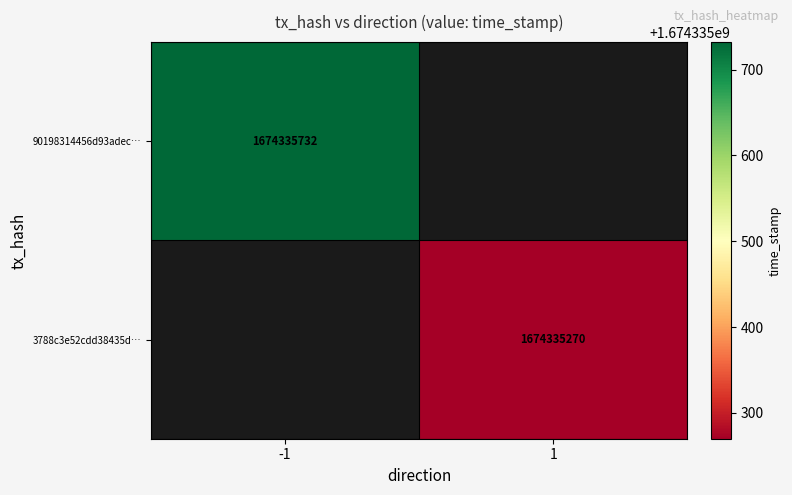

Count the -1 values in the range 0 to 1674335732.

2